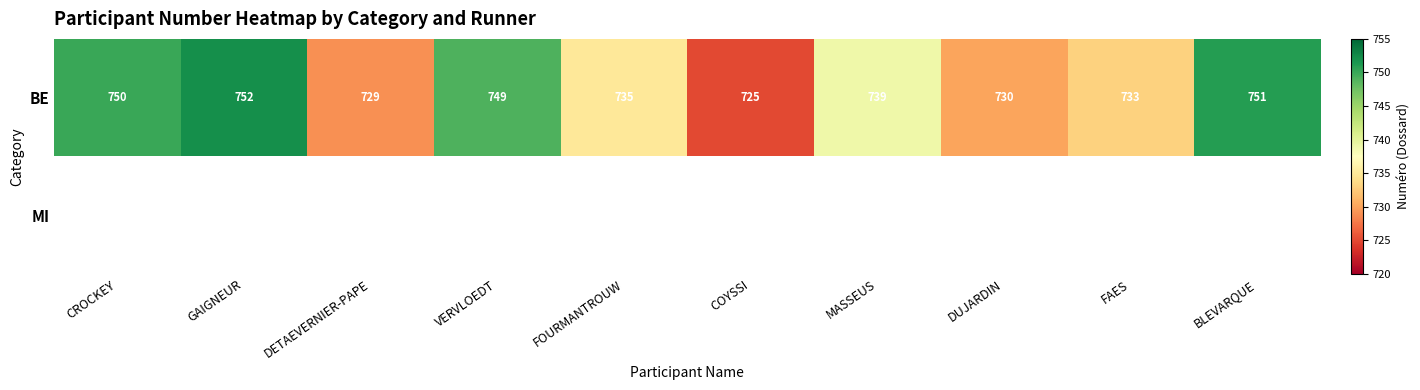

What is the minimum value shown in the chart?

725.0